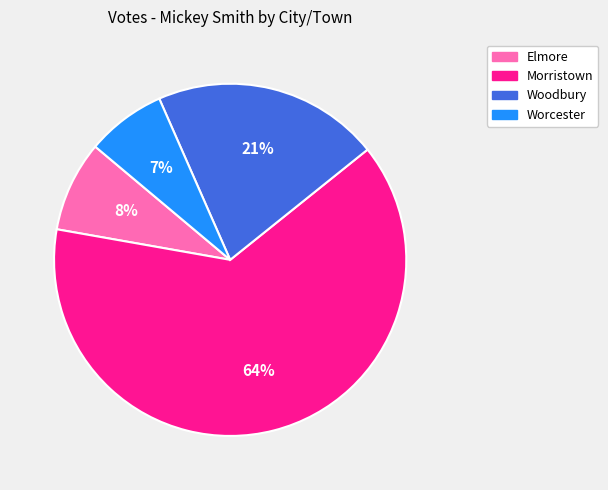

Which has a higher value, Elmore or Morristown?

Morristown